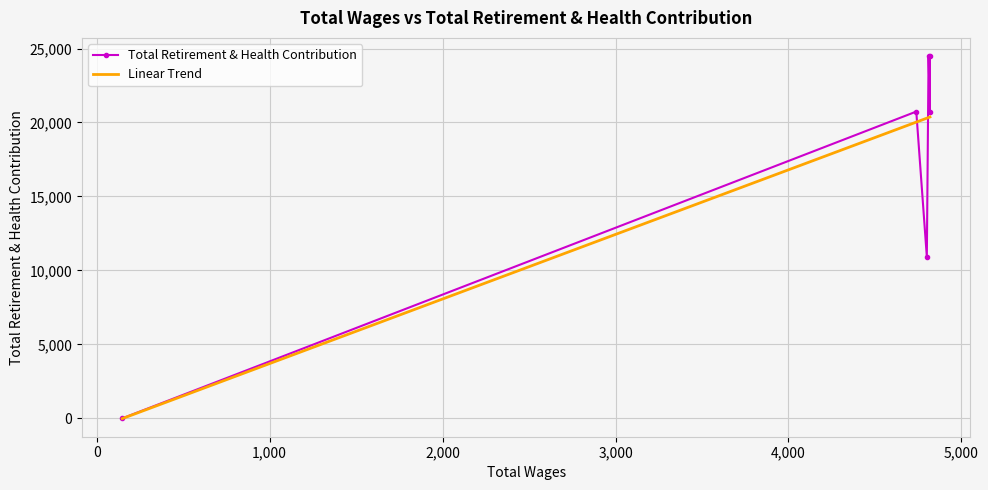

What is the total value across all series at 3,000?

40764.6